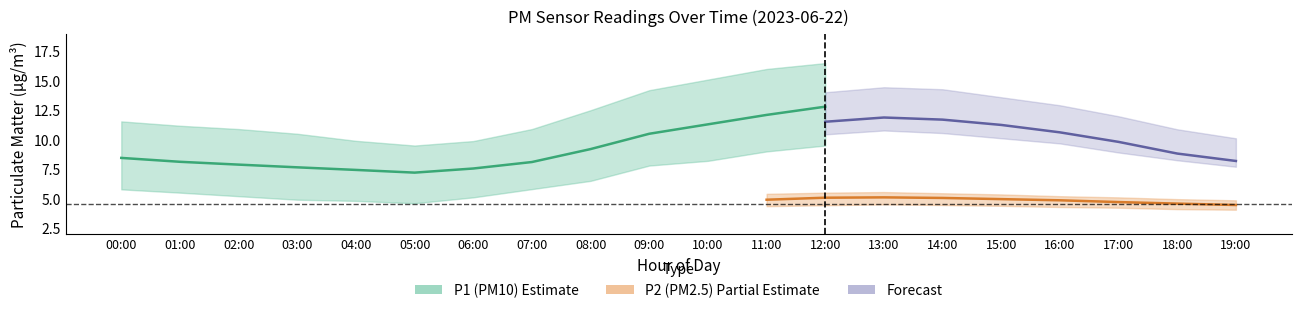

True or false: P1_mean and P1_upper intersect in this chart.

False